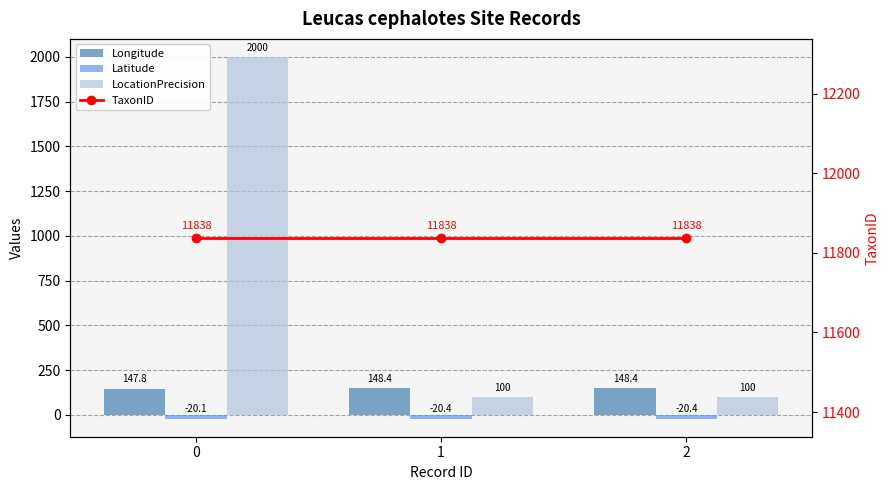

Rank the series at 0 from highest to lowest value.

TaxonID, LocationPrecision, Longitude, Latitude